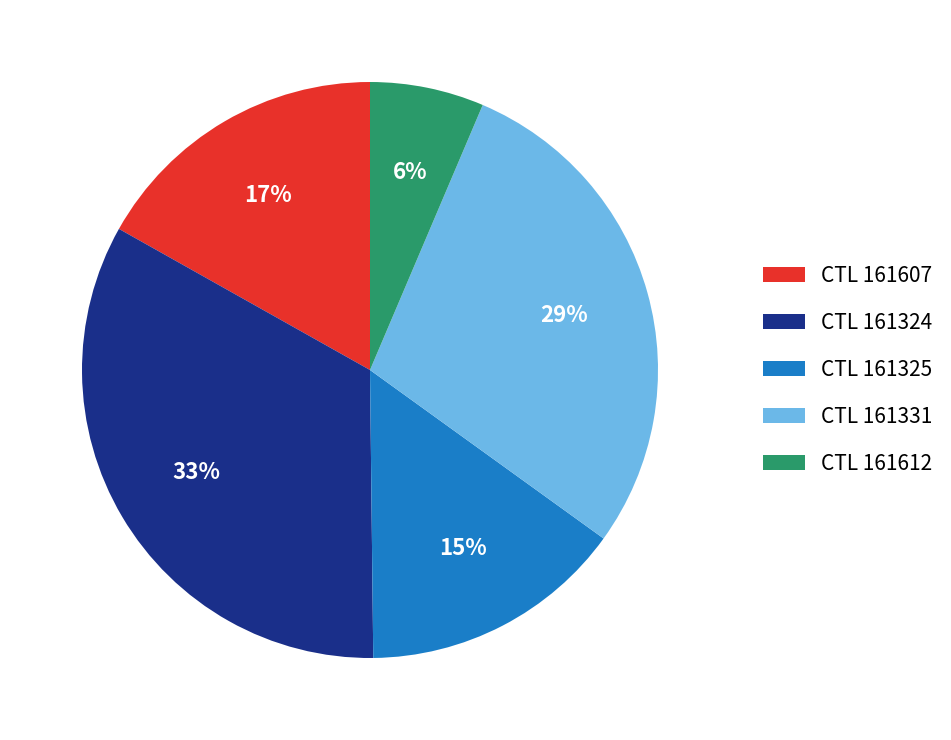

What is the smallest slice in the pie chart?

CTL 161612